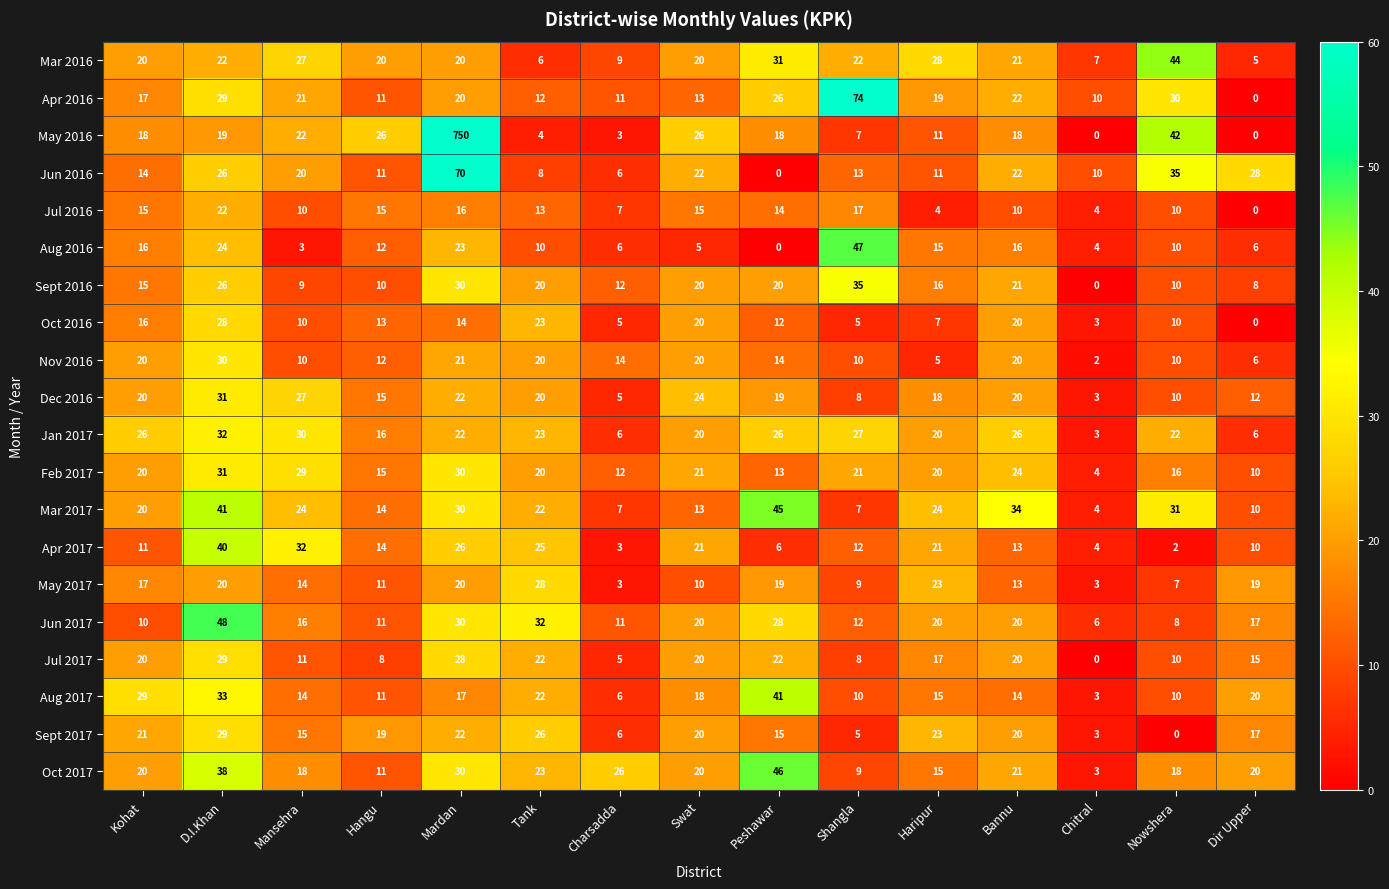

True or false: Feb 2017 has a value of 4 at Shangla.

False